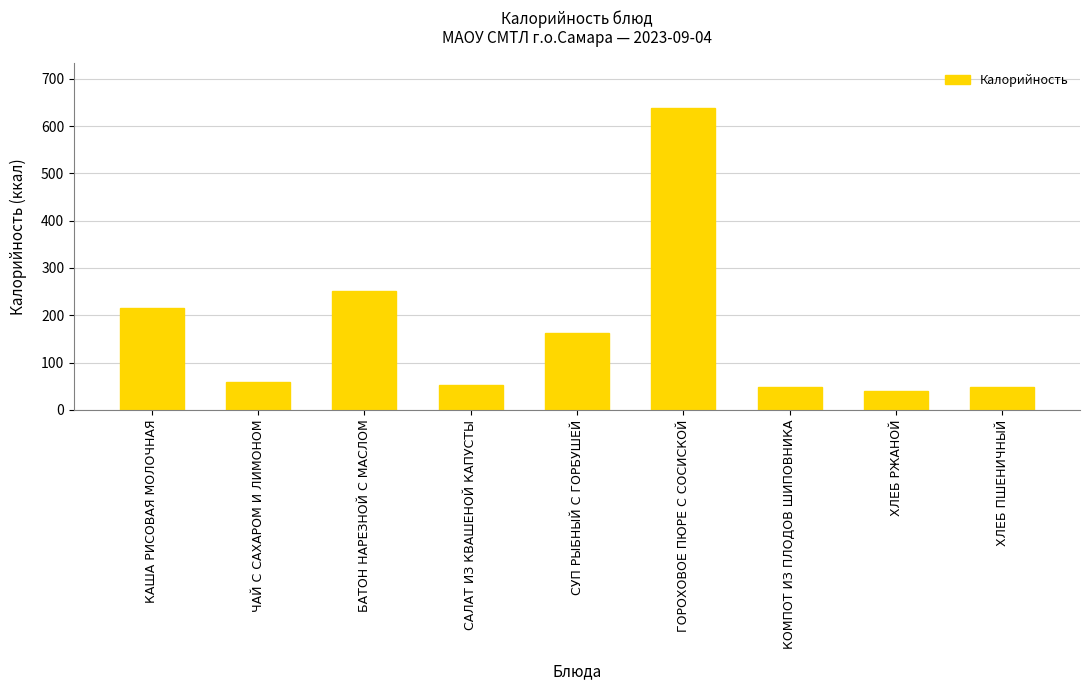

At which label is the value closest to 339?

БАТОН НАРЕЗНОЙ С МАСЛОМ